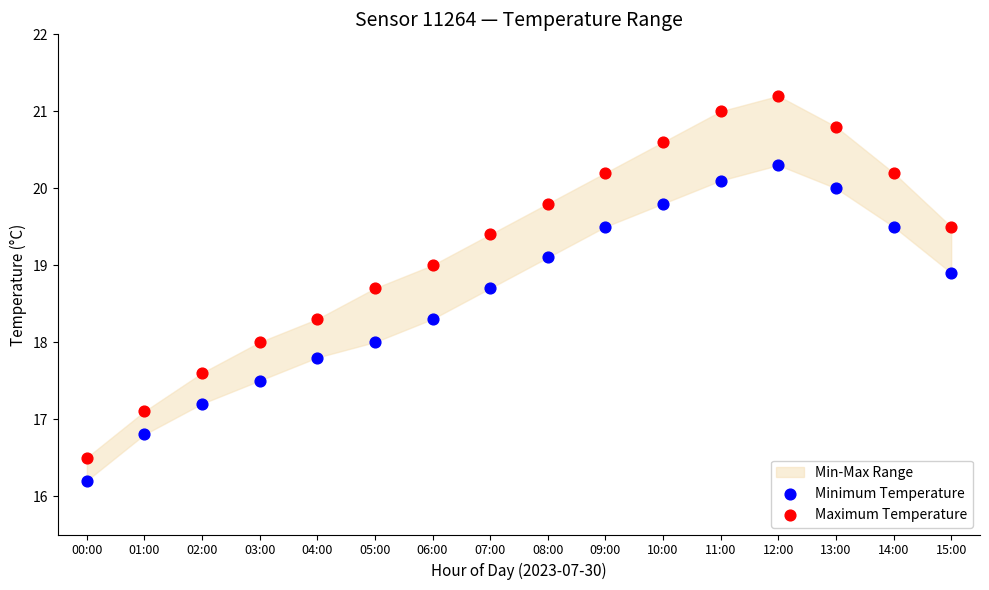

Which series has the largest Y range (max minus min)?

Maximum Temperature